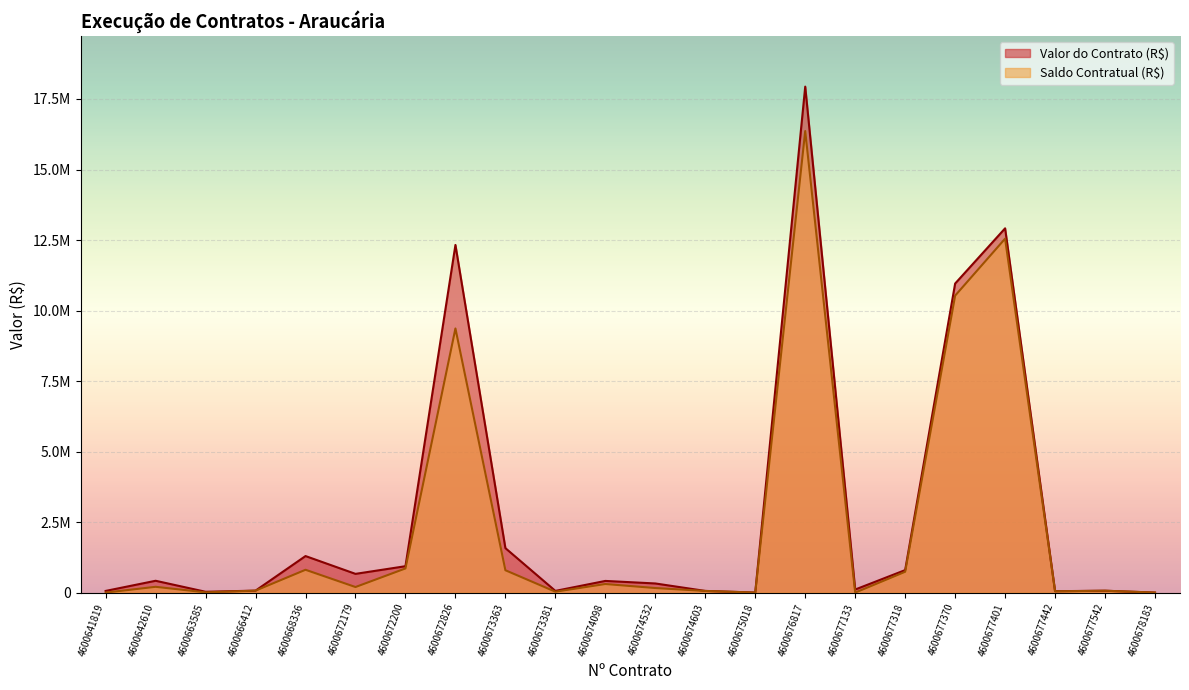

Is the value of Saldo Contratual (R$) at 4600677370 greater than the value of Valor do Contrato (R$) at 4600641819?

Yes